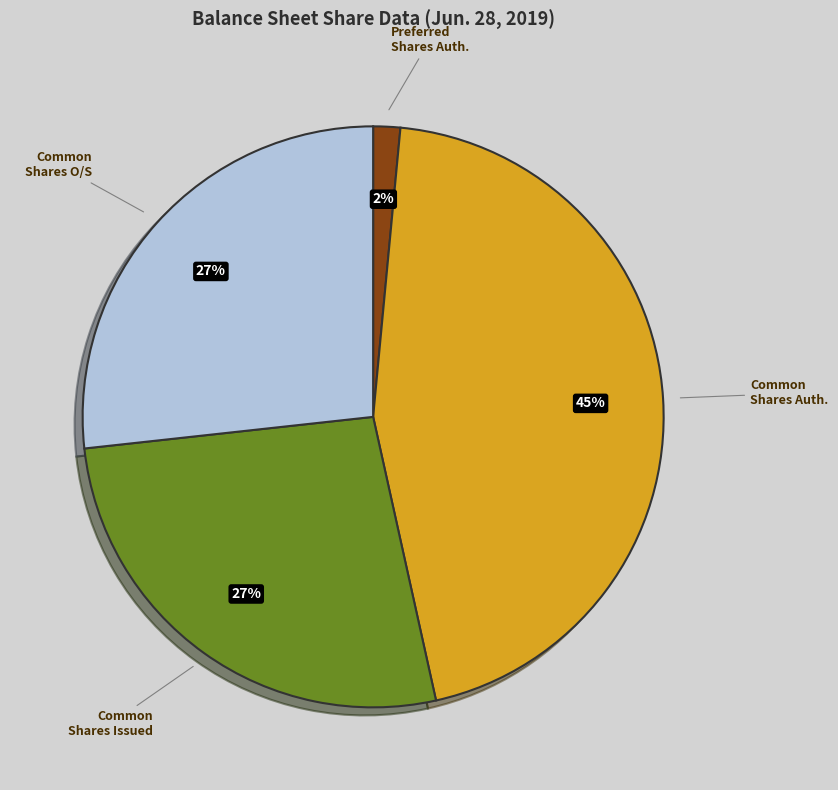

To the nearest percent, what portion does Preferred Shares Auth. represent?

2%